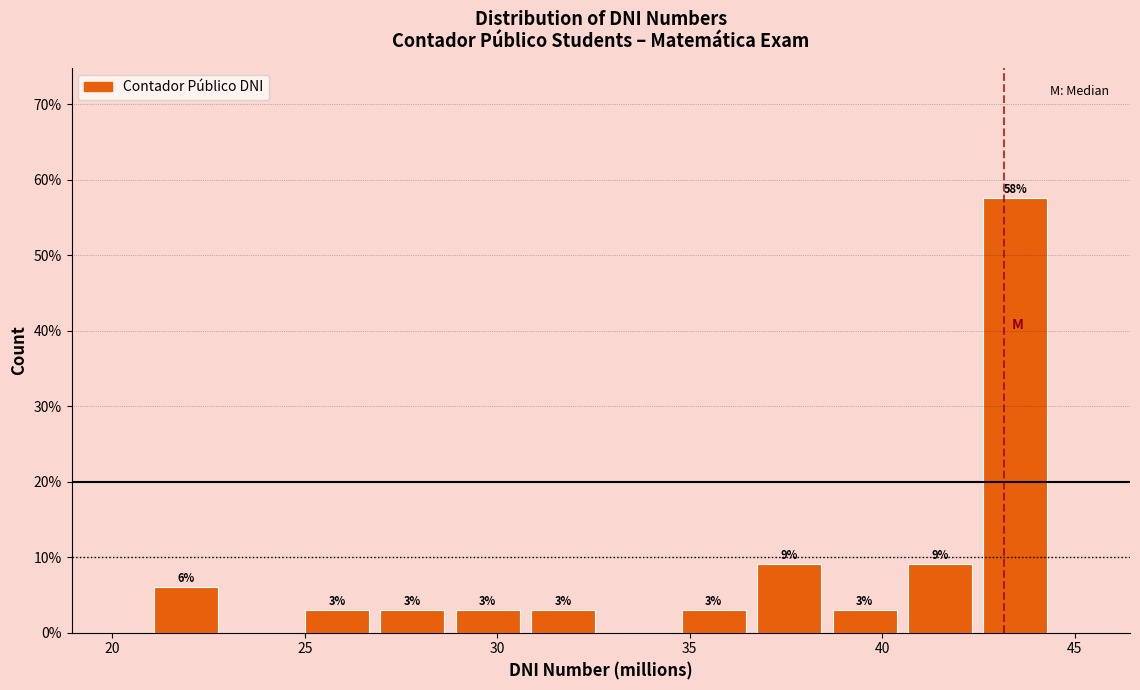

Around what value on the x-axis is the tallest bar? Give the approximate position of its centre, as read against the axis.

43.5